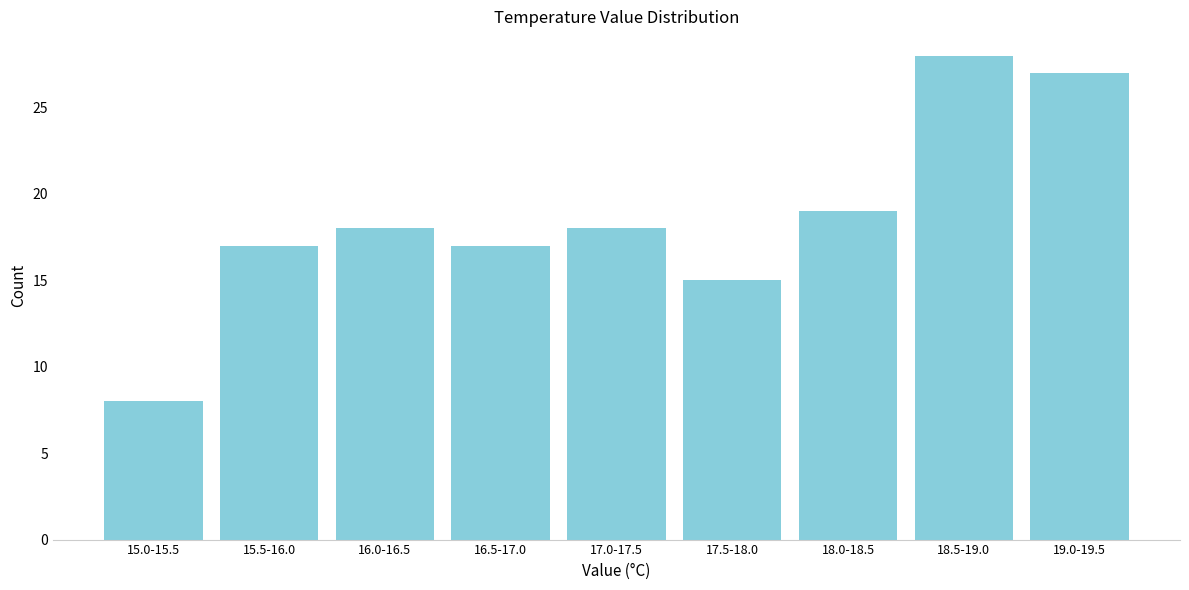

Reading left to right, list all the values displayed in this chart.

8	17	18	17	18	15	19	28	27